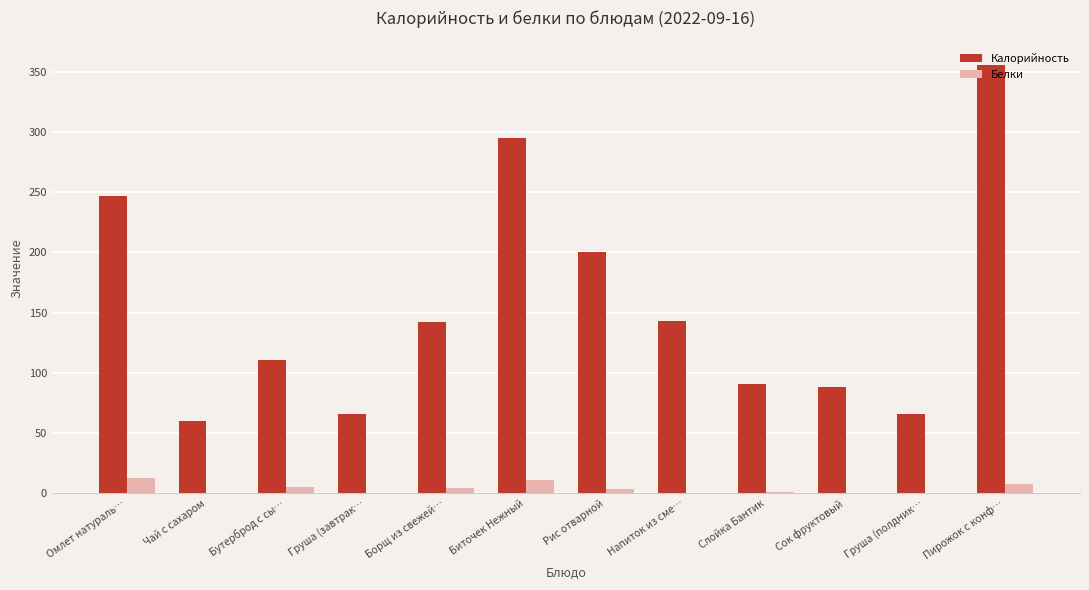

Is the value of Калорийность at Бутерброд с сы… greater than the value of Белки at Омлет натураль…?

Yes